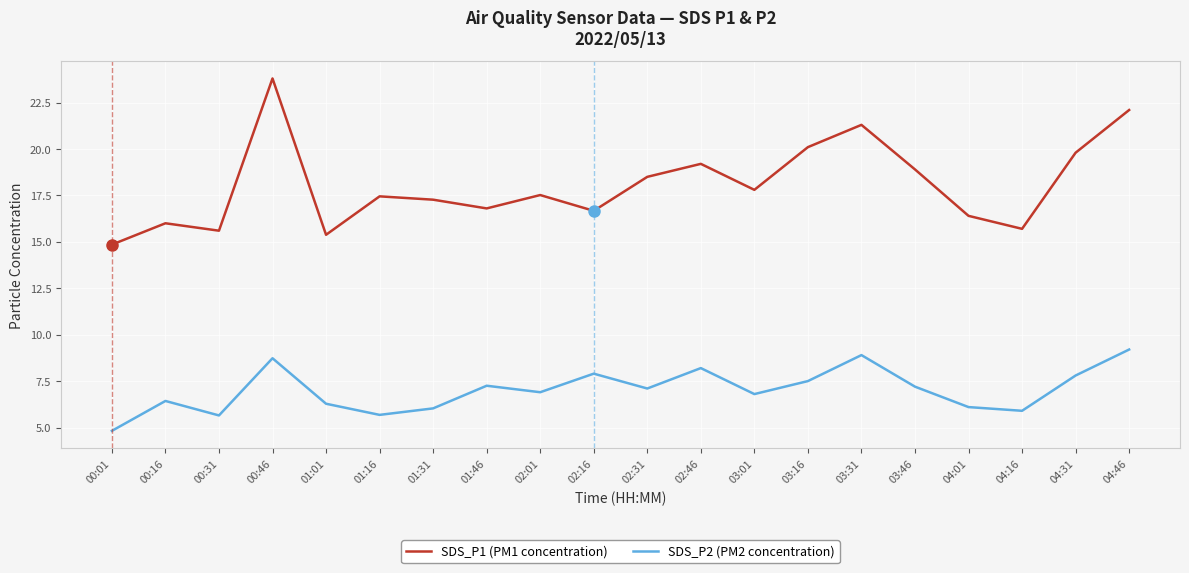

At which category does SDS_P1 (PM1 concentration) reach its first local peak?

00:16